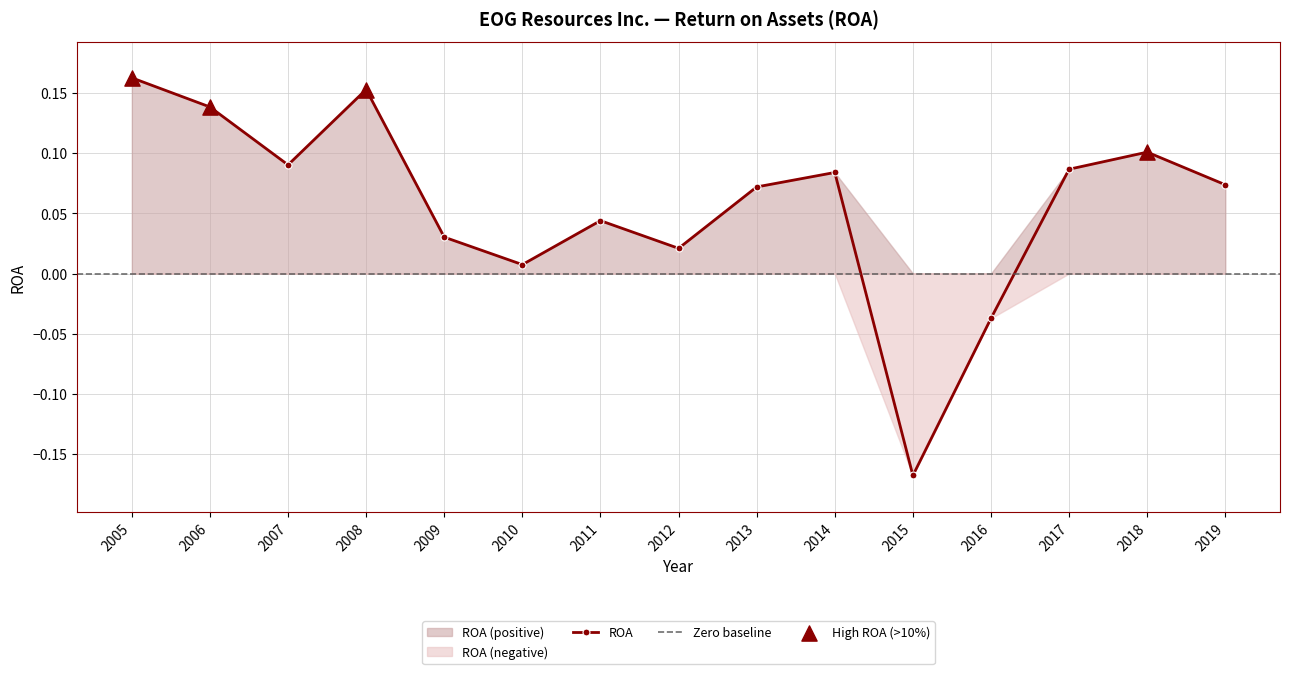

Between 2012 and 2011, which is larger?

2011